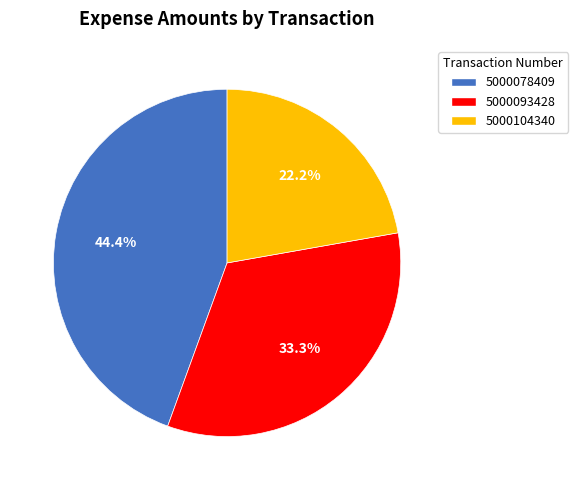

Do 5000093428 and 5000078409 together represent more than half of the pie?

Yes